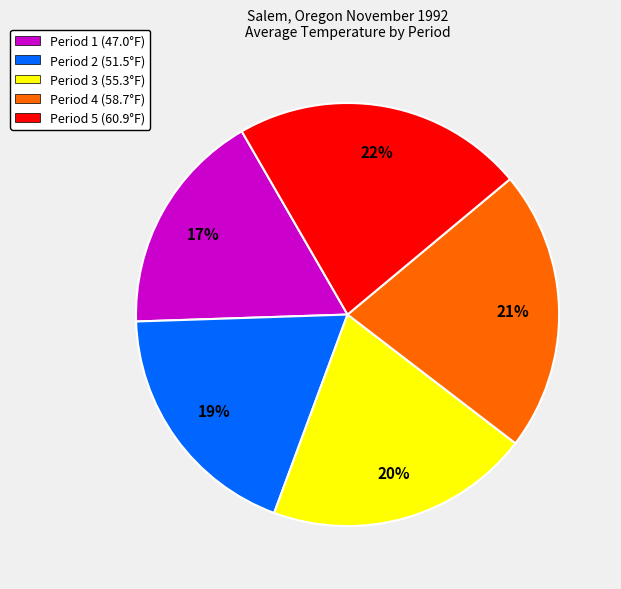

Is Period 5 the majority of the pie?

No